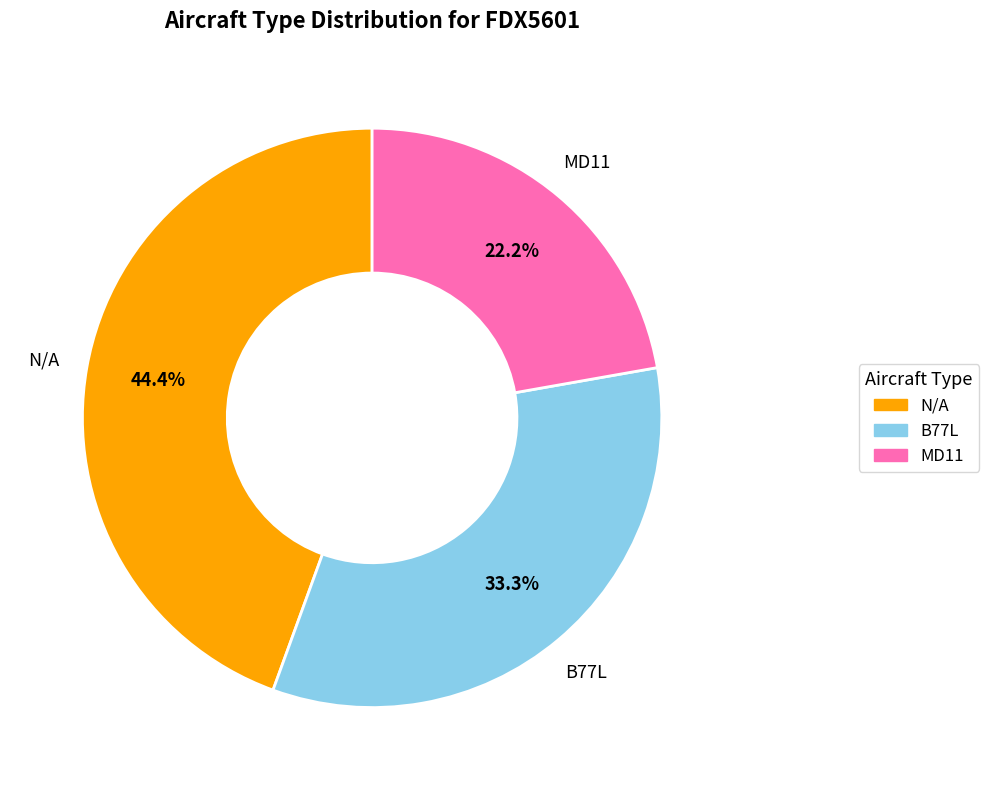

Which category has the biggest portion of the pie?

N/A